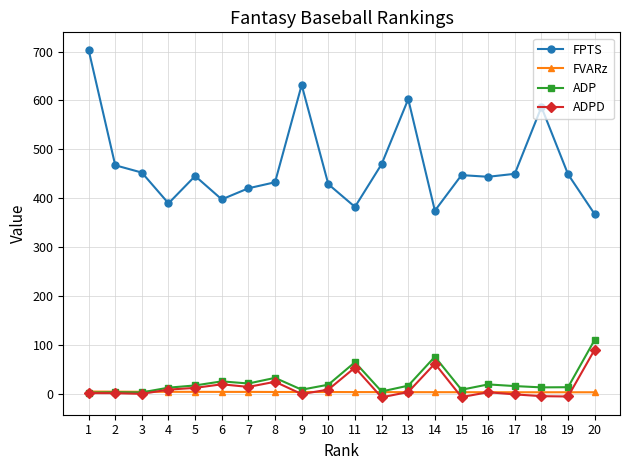

Does the chart have visible grid lines?

Yes